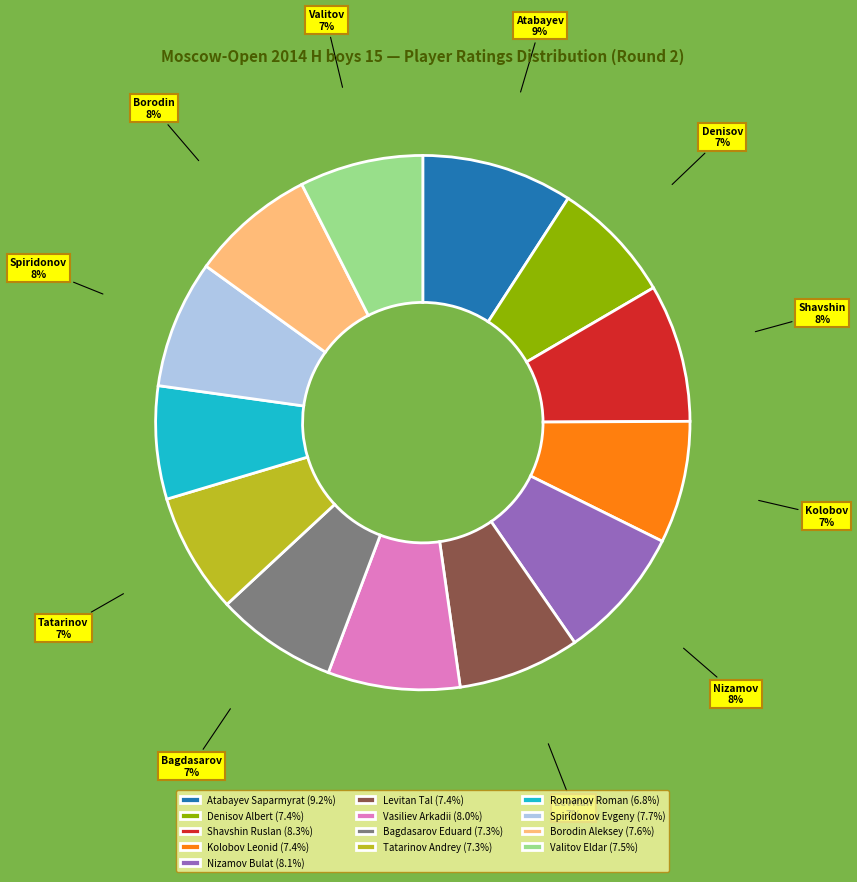

Does any single category account for the majority?

No